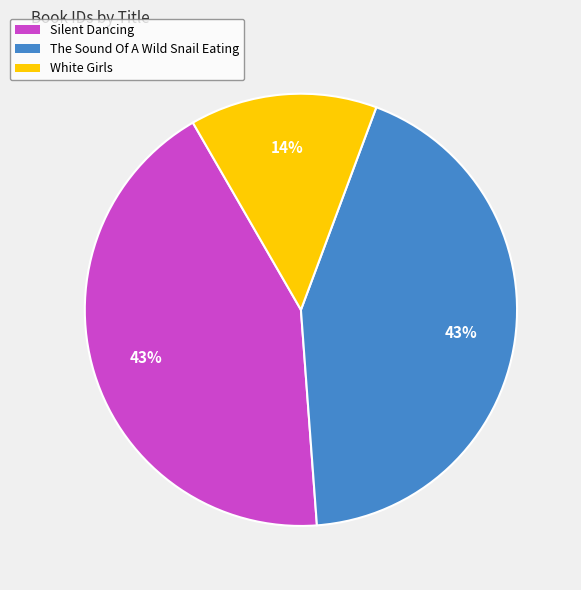

Count the number of slices in the pie.

3